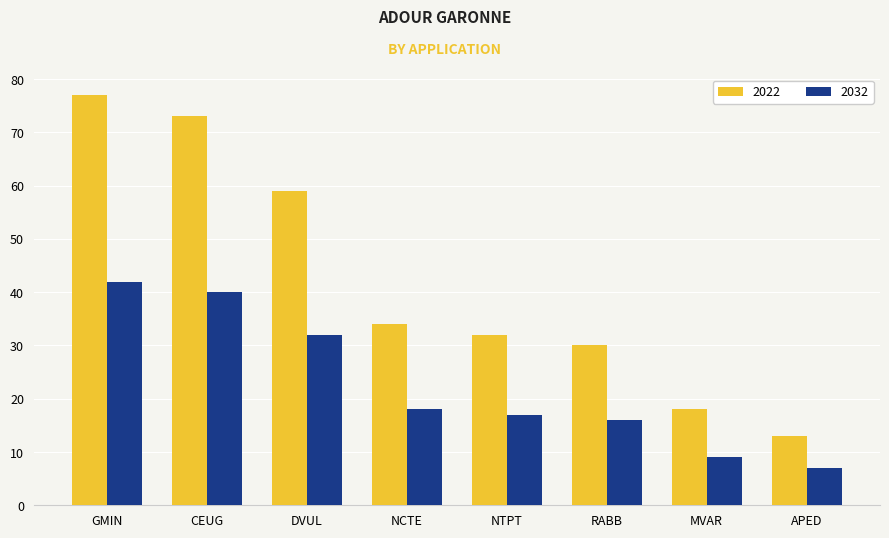

How many distinct data groups are displayed?

2